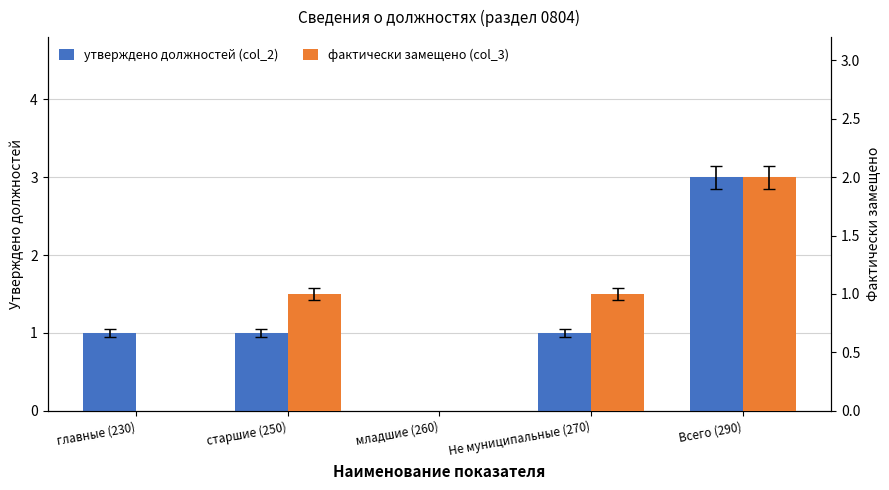

Which label corresponds to the largest value in the chart?

Всего (290)